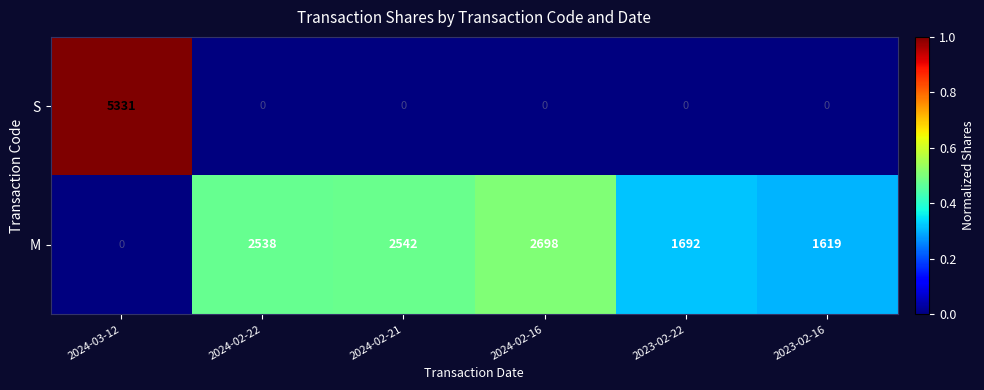

List the series in order of their peak value, highest first.

S, M